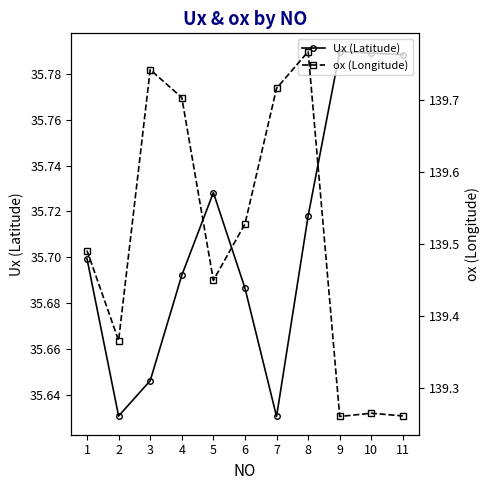

True or false: Ux (Latitude) has a value of 35.6 at 7.

True